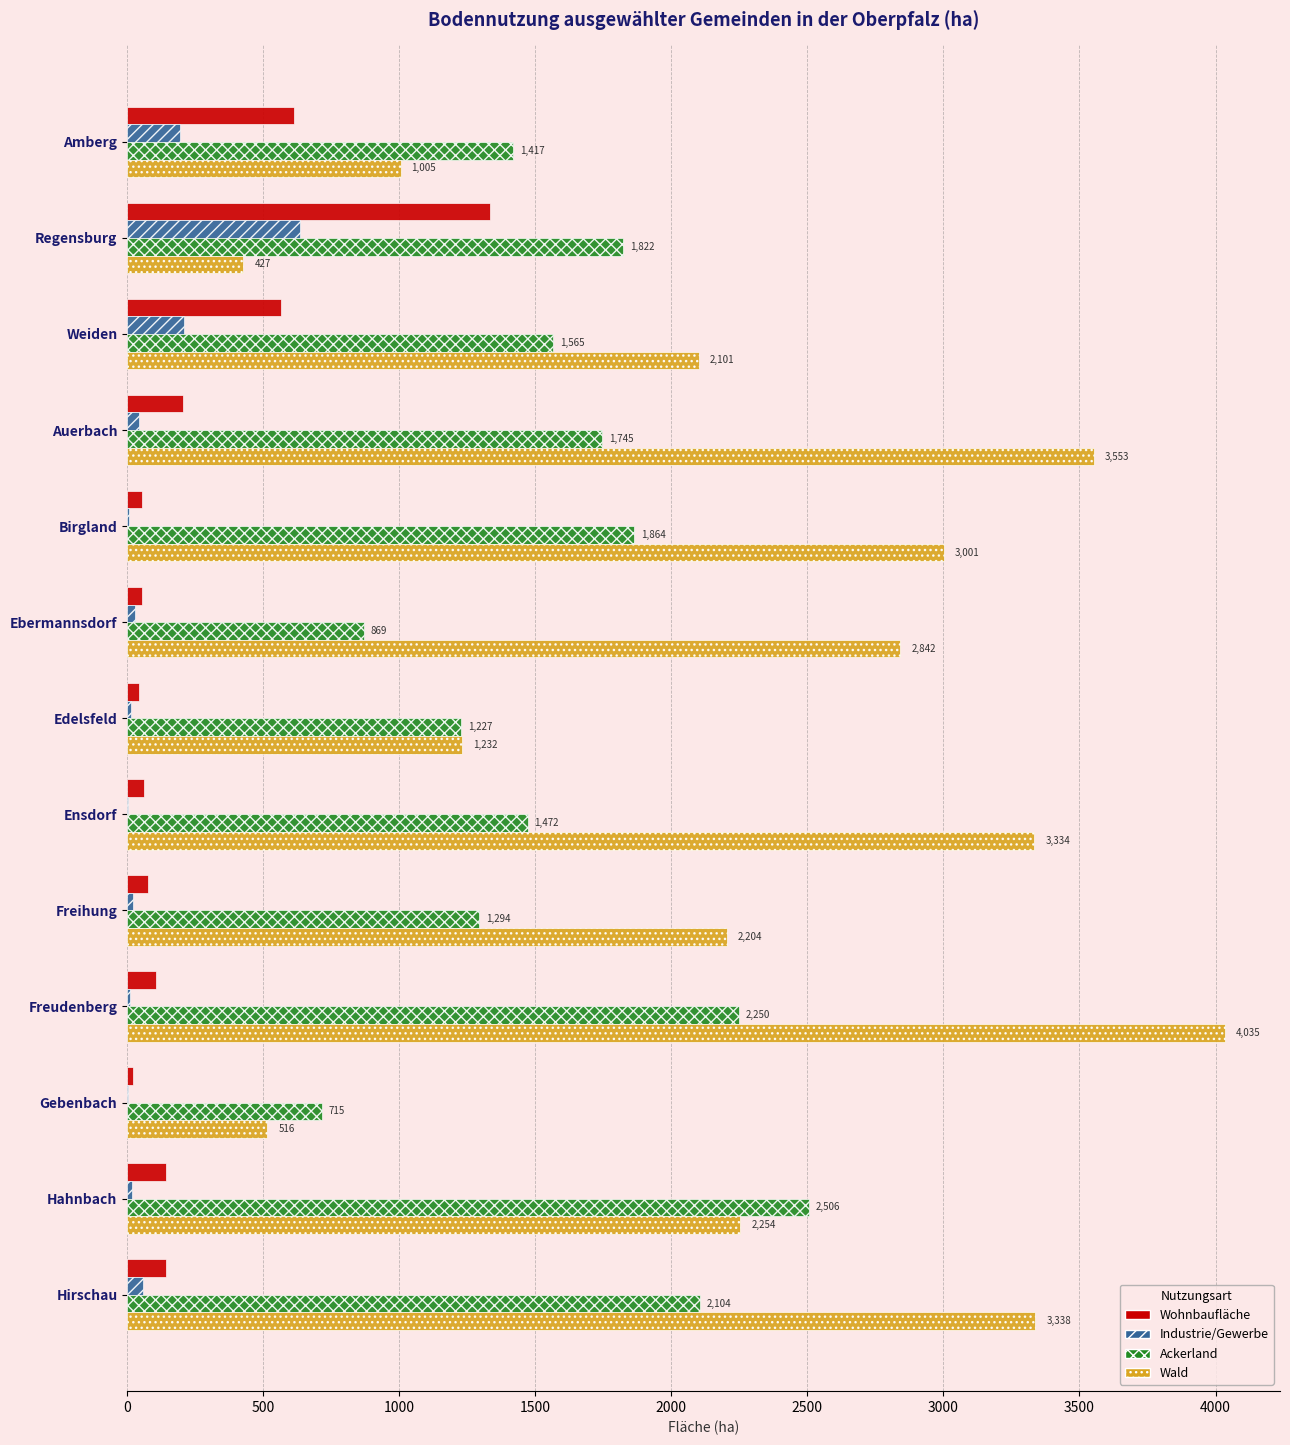

Where is Wohnbaufläche nearest to the value 677?

Amberg